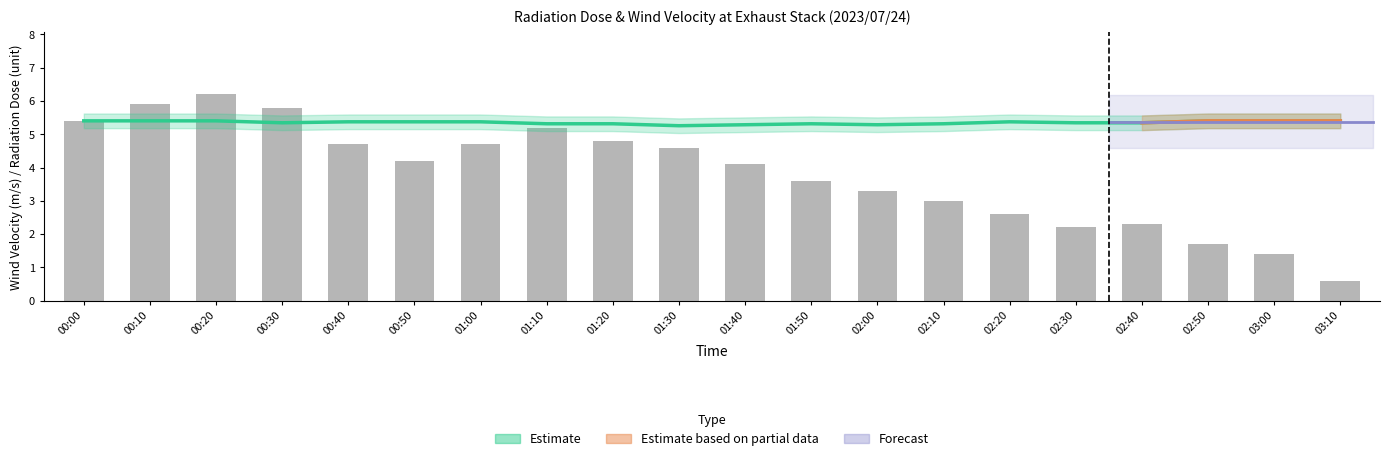

What is the value of the 16th bar from the left?

2.2